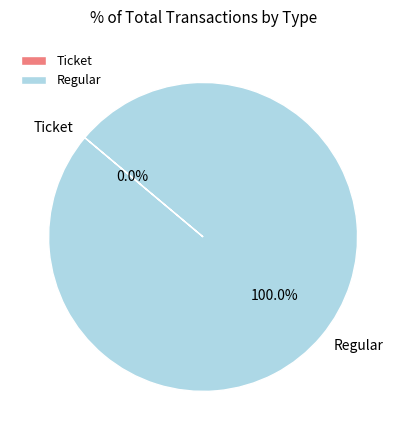

How many slices are in this pie chart?

2